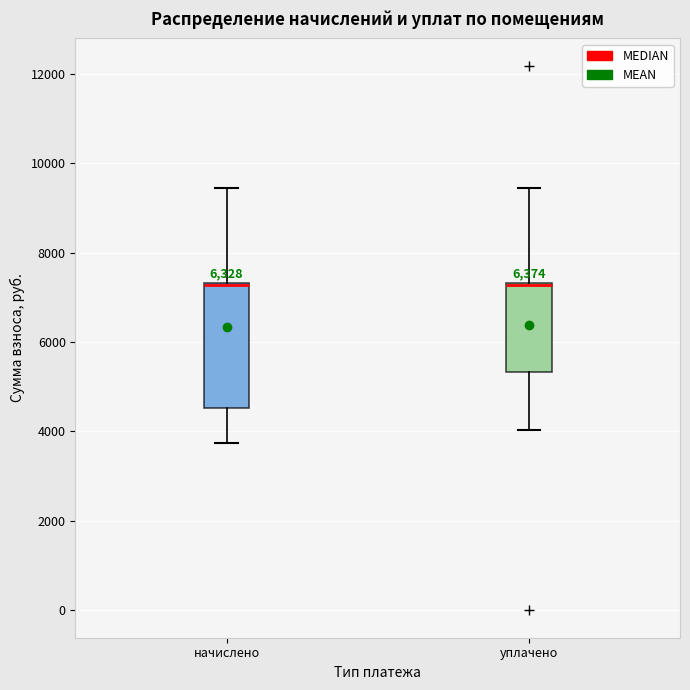

Comparing the boxes themselves (not the whiskers), which one is the tallest?

начислено